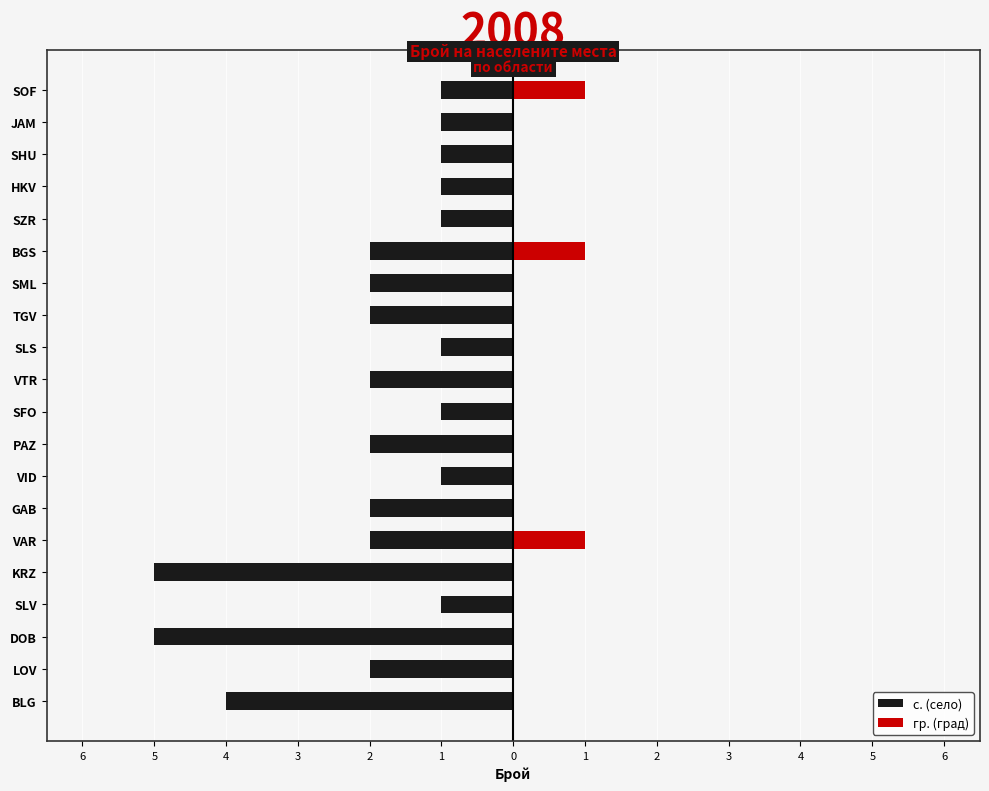

What are all the series names shown in the legend?

с. (село), гр. (град)